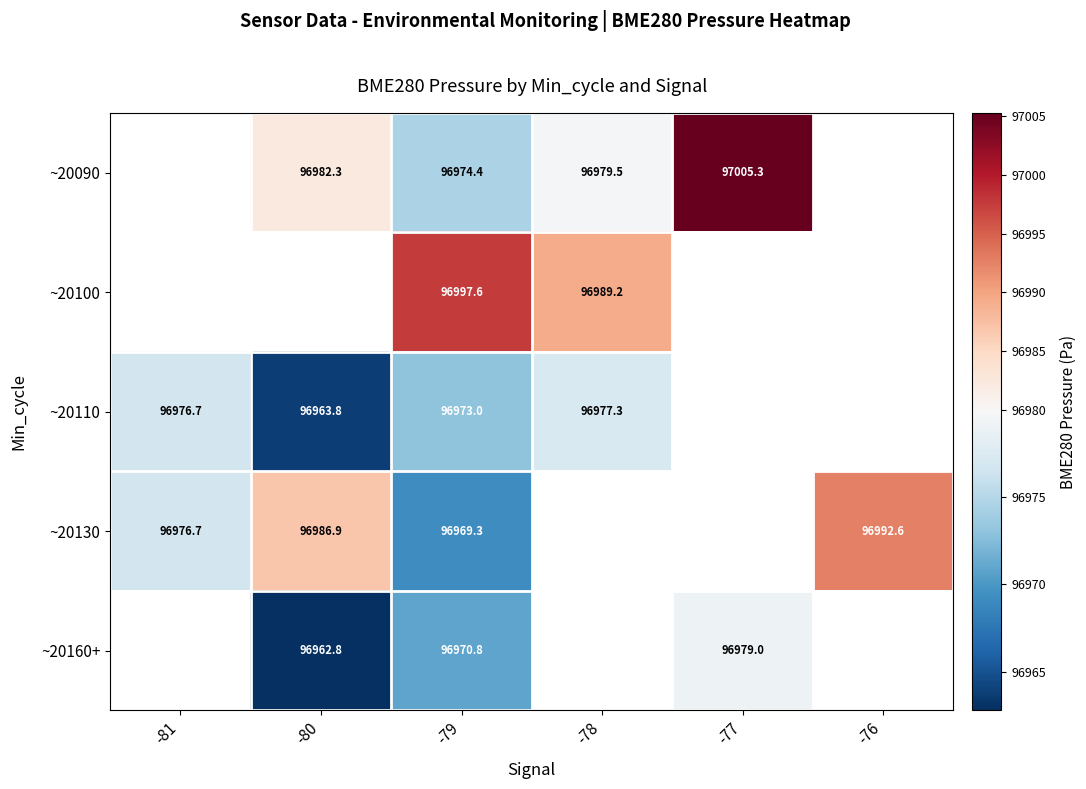

Between -77 and -76, which is larger?

-76